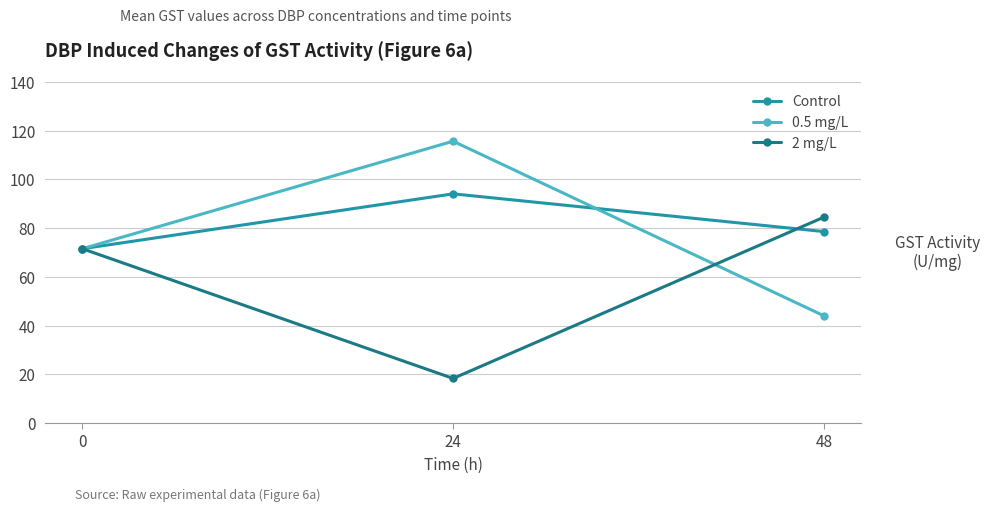

What is the maximum value shown in the chart?

115.7